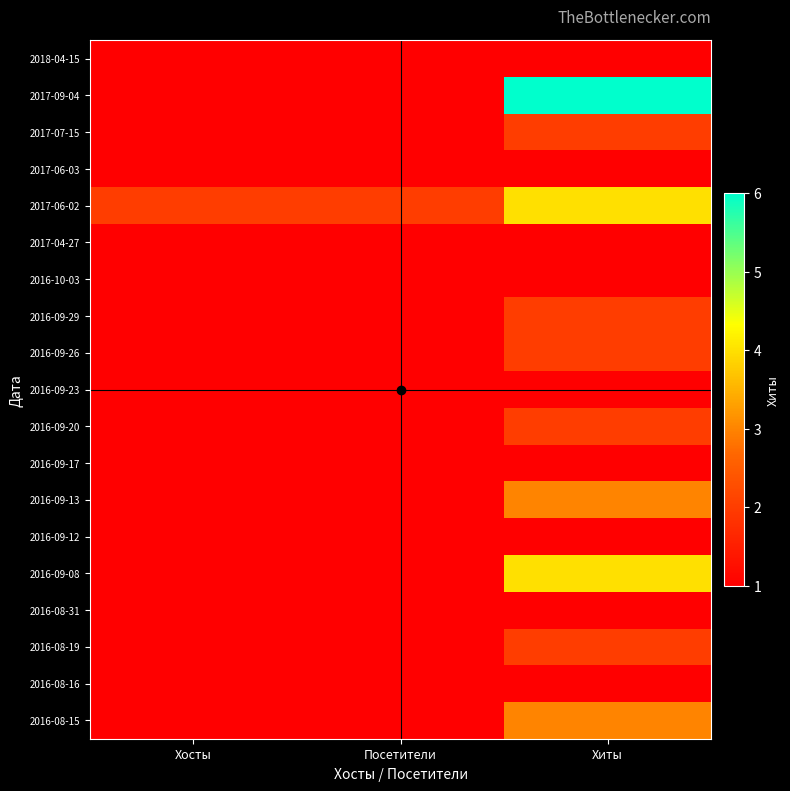

What is the maximum value shown in the chart?

6